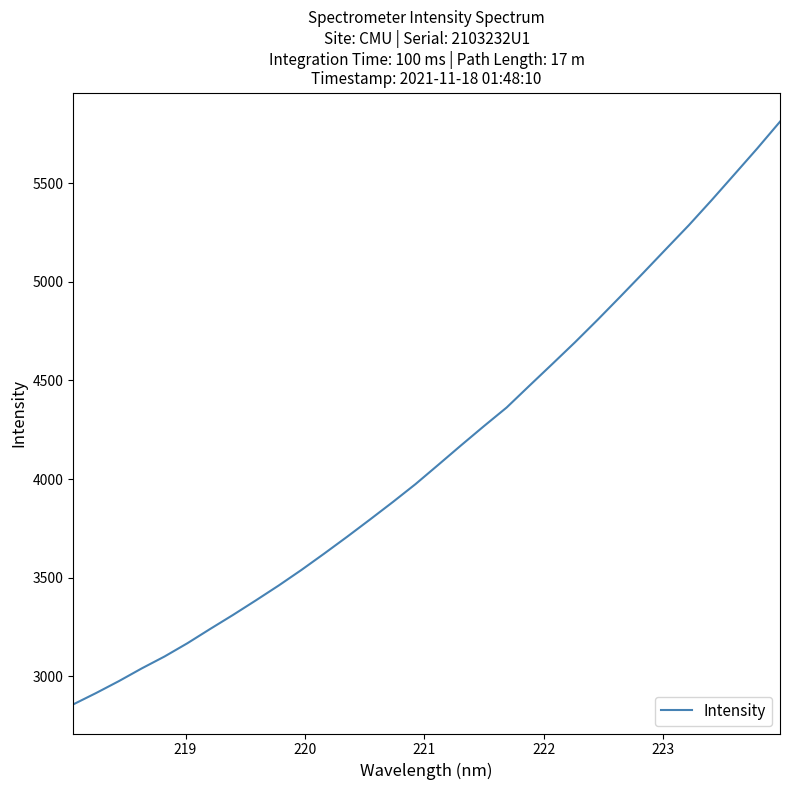

True or false: the data has more than 0 interior local peaks.

False